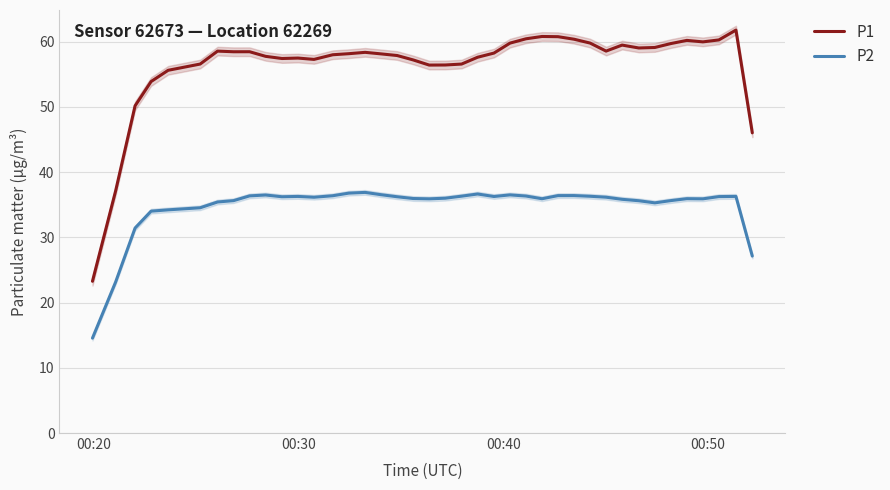

How many interior local valleys does the P2 series have?

7